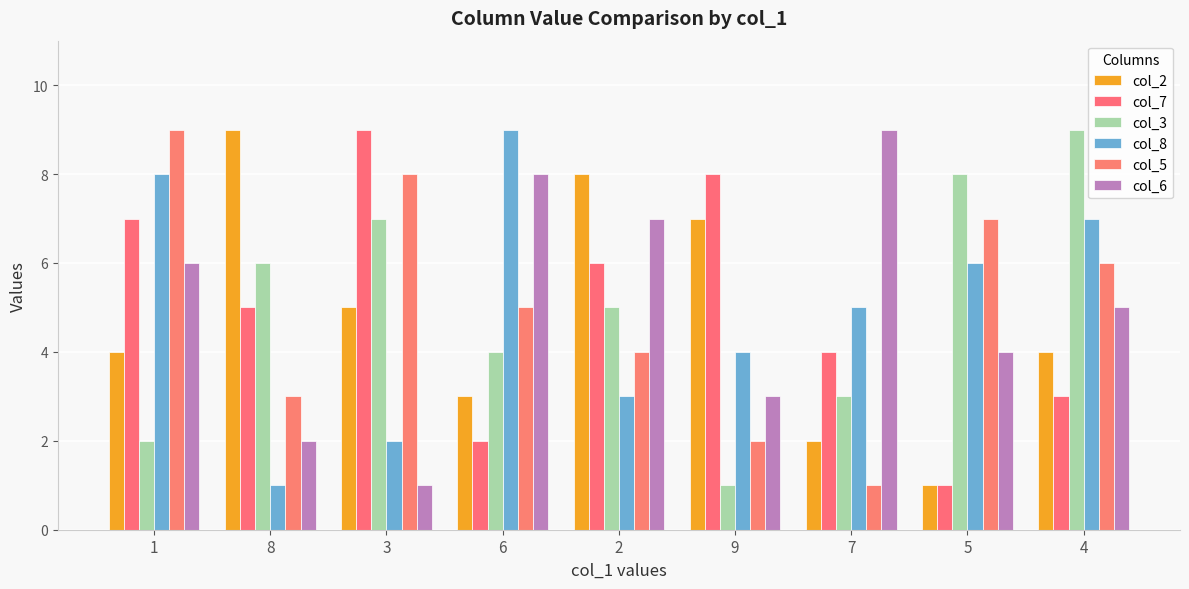

Where does the col_6 series first go above 5?

1